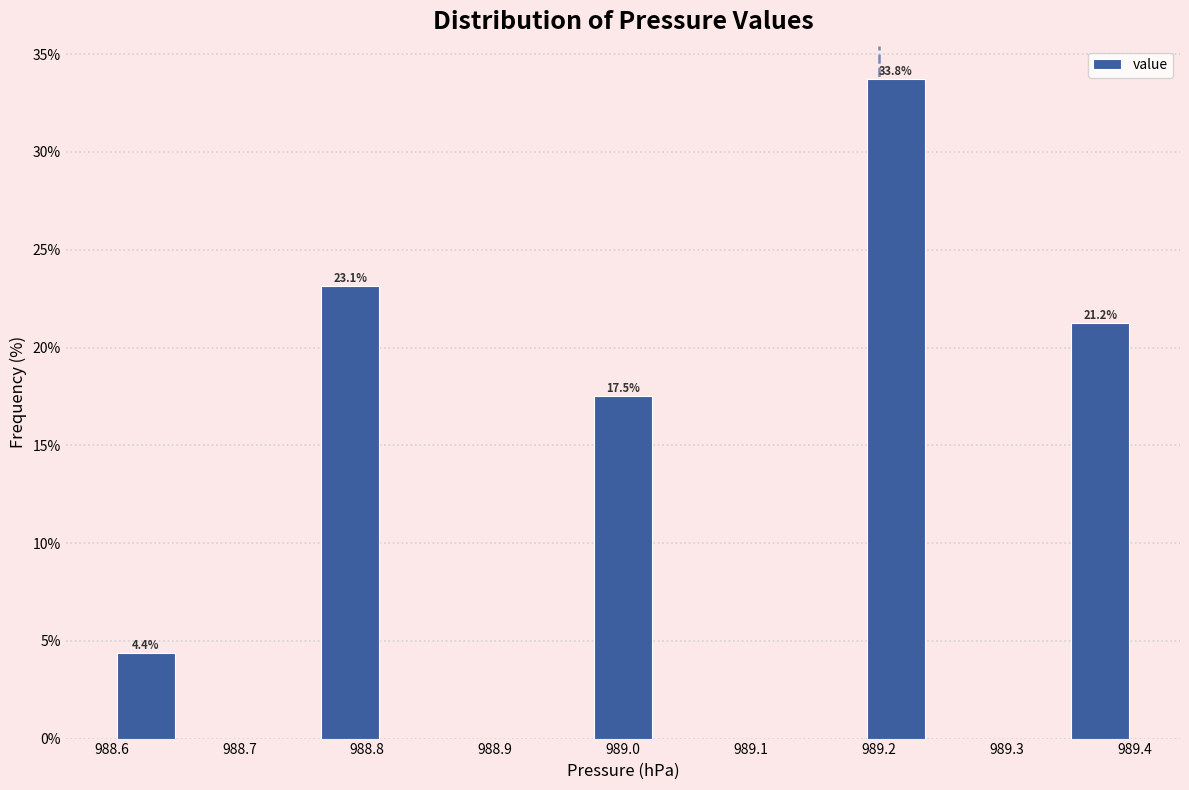

Over which range of the x-axis is the bar tallest?

989.19 to 989.24